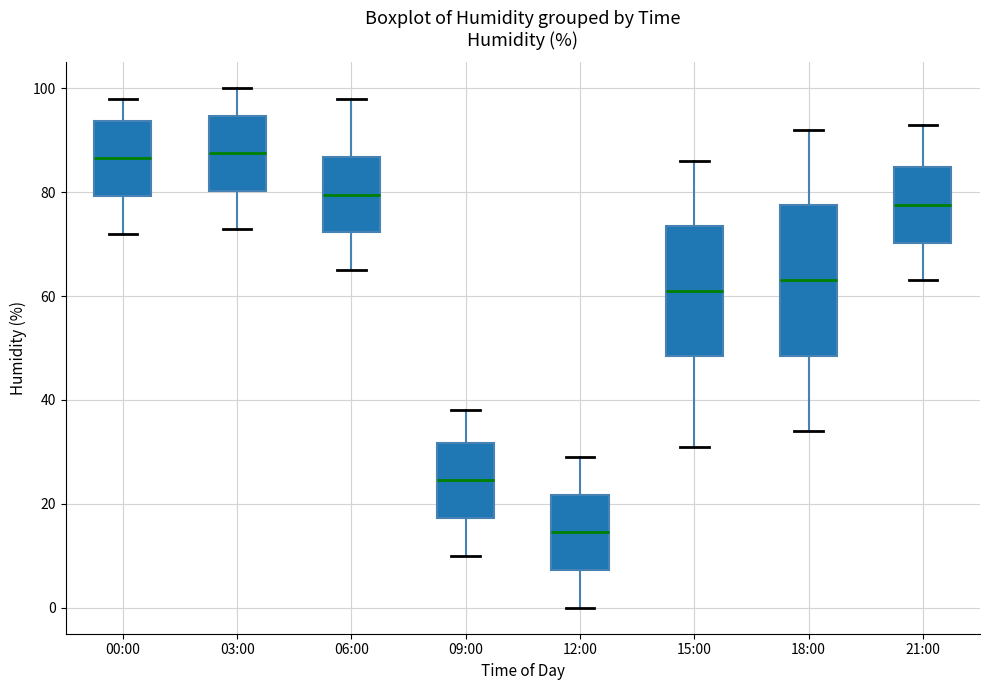

Reading left to right, transcribe this box plot: for each box, give where its median line is, the range the box spans, and where its two whiskers end, as read against the y-axis. The values are not printed on the chart, so give them approximately, as read against the axis.

00:00: median 86, box 80 to 94, whiskers 72 to 98
03:00: median 88, box 80 to 94, whiskers 74 to 100
06:00: median 80, box 72 to 86, whiskers 66 to 98
09:00: median 24, box 18 to 32, whiskers 10 to 38
12:00: median 14, box 8 to 22, whiskers 0 to 30
15:00: median 62, box 48 to 74, whiskers 32 to 86
18:00: median 64, box 48 to 78, whiskers 34 to 92
21:00: median 78, box 70 to 84, whiskers 64 to 94